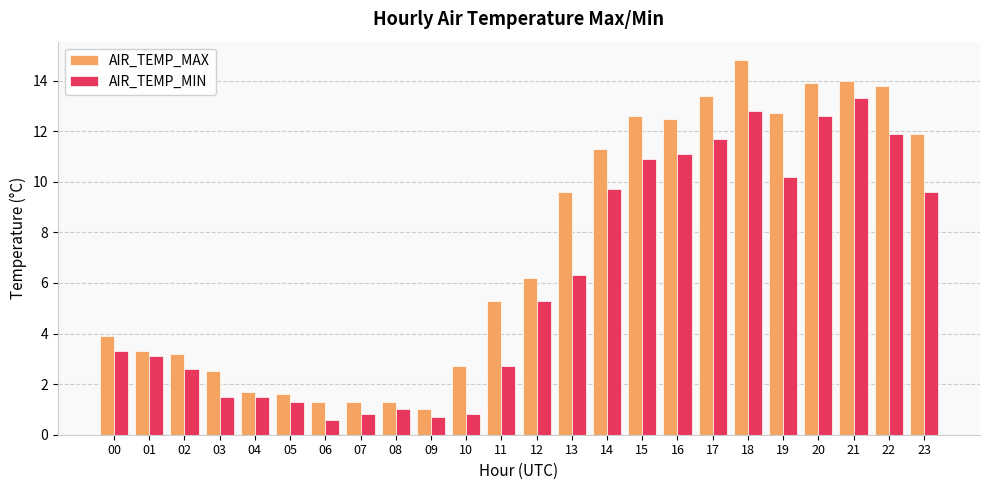

Rank the series by their average value, from highest to lowest.

AIR_TEMP_MAX, AIR_TEMP_MIN